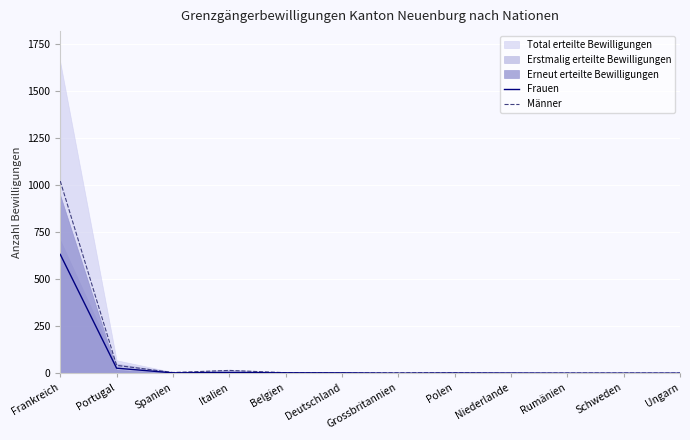

What is the difference between the maximum and second lowest values in the Männer series?

1021